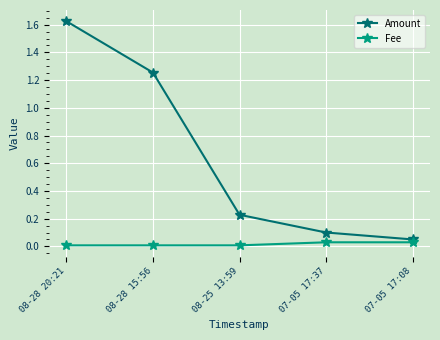

What is the label of the 2nd point from the left?

08-28 15:56